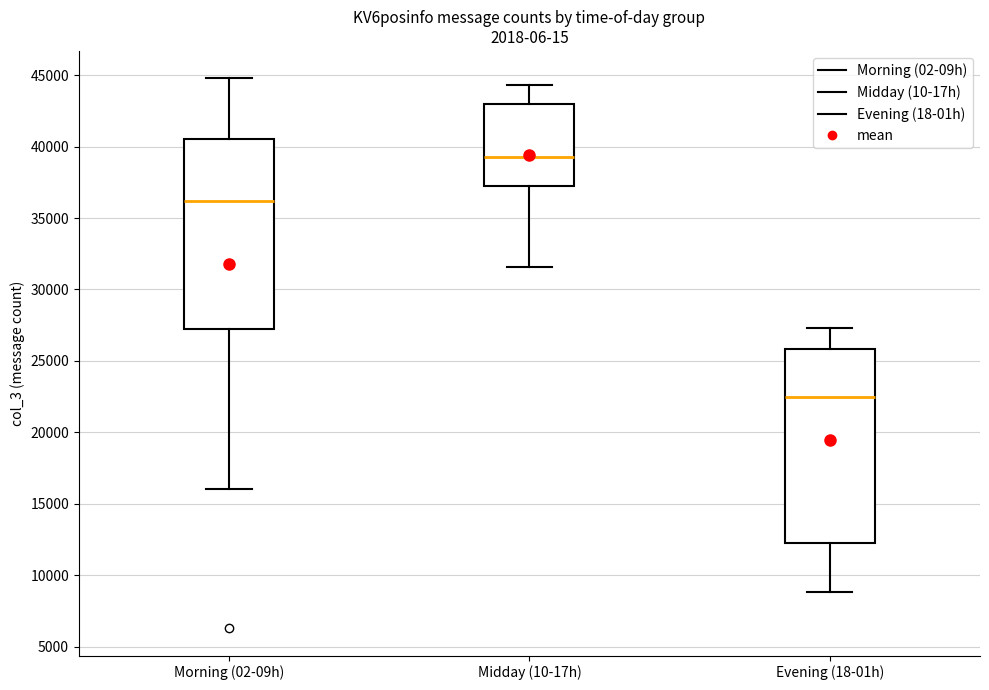

Which box has the lowest median line?

Evening (18-01h)